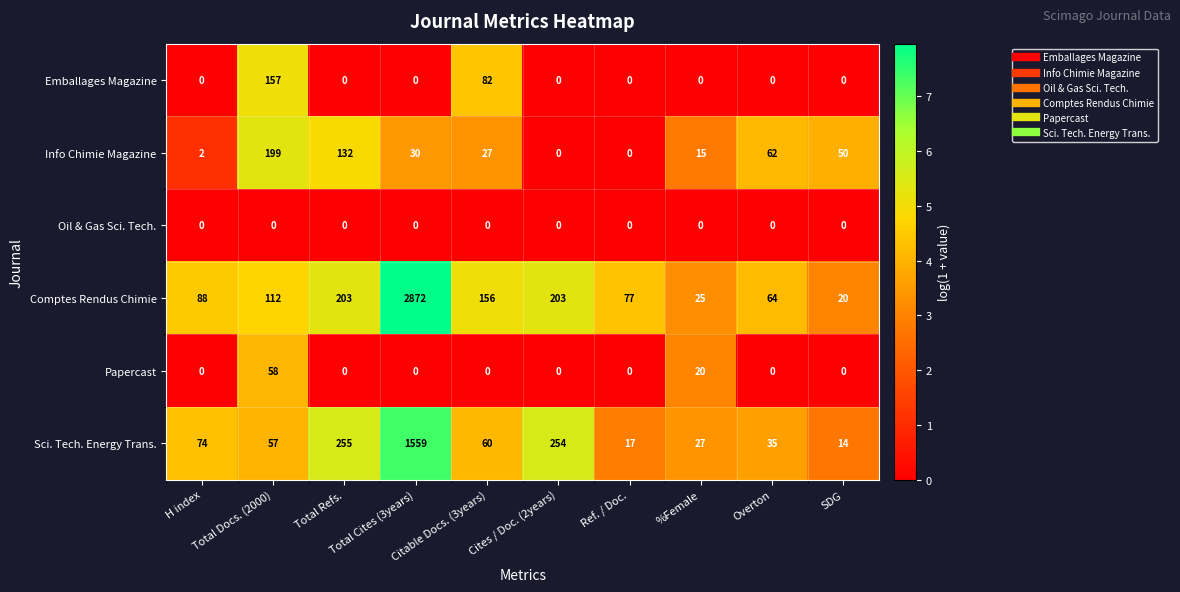

List the series in order of their peak value, highest first.

Comptes Rendus Chimie, Sci. Tech. Energy Trans., Info Chimie Magazine, Emballages Magazine, Papercast, Oil & Gas Sci. Tech.